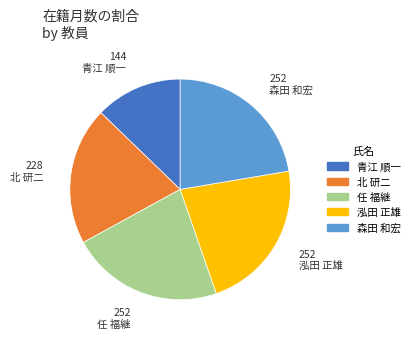

How many segments does this pie chart have?

5